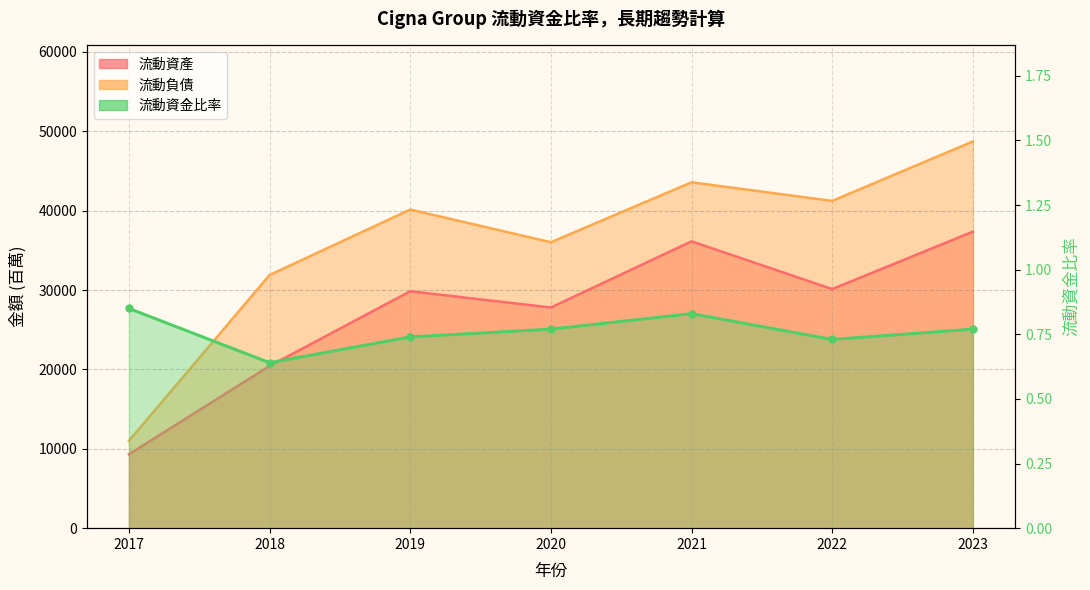

Between 2021 and 2020, which is larger?

2021